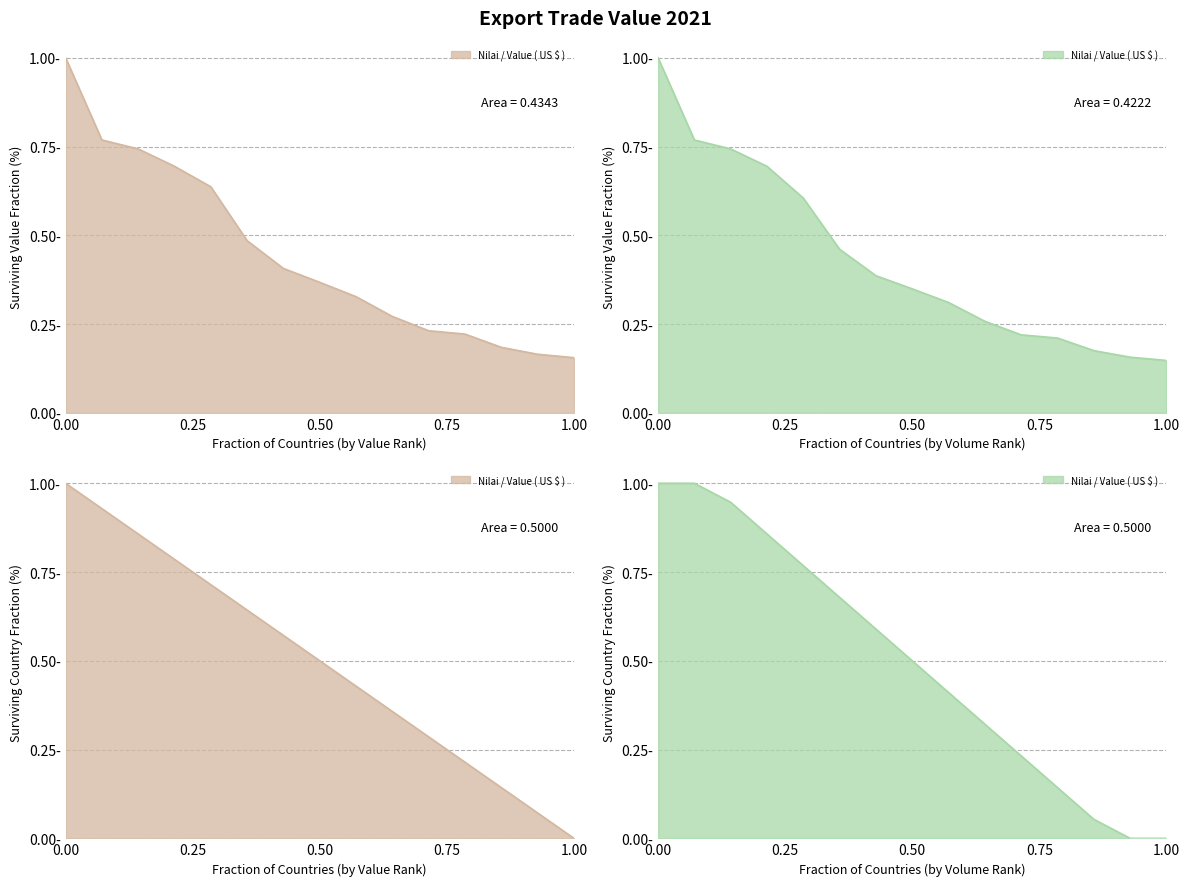

How many lines are shown in the chart?

1